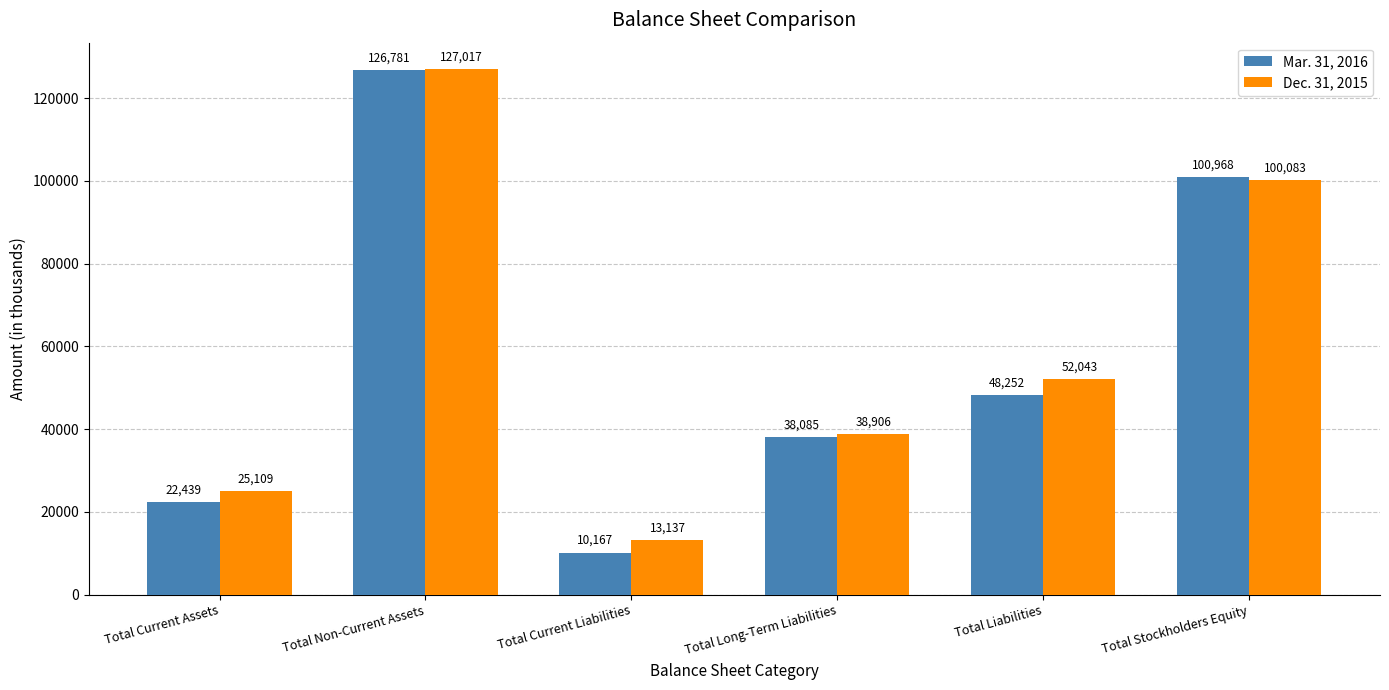

Reading left to right, list all the values displayed in this chart.

Mar. 31, 2016: 22439	126781	10167	38085	48252	100968
Dec. 31, 2015: 25109	127017	13137	38906	52043	100083